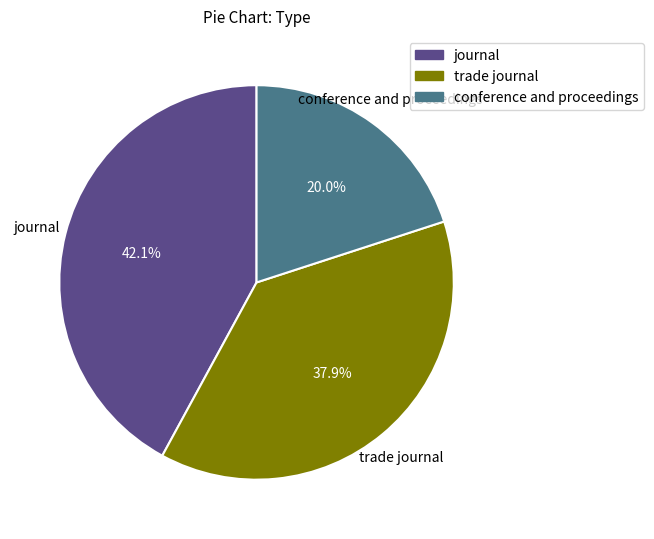

Rank the categories by value from highest to lowest.

journal, trade journal, conference and proceedings